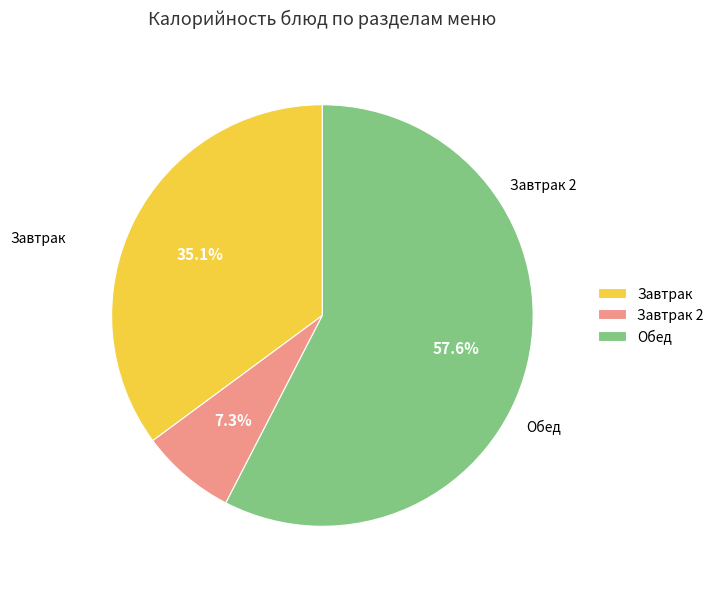

Is there any slice that represents more than half of the pie?

Yes